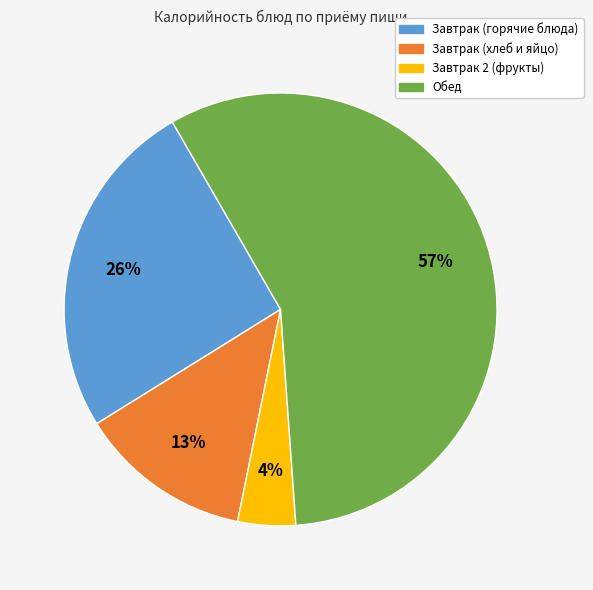

To the nearest percent, what is the average slice percentage?

25%